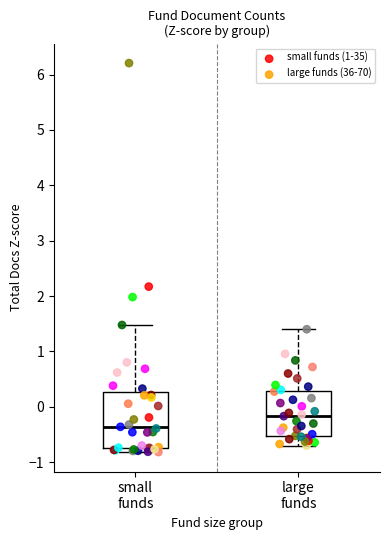

Which series contains the highest Y value?

small funds (1-35)